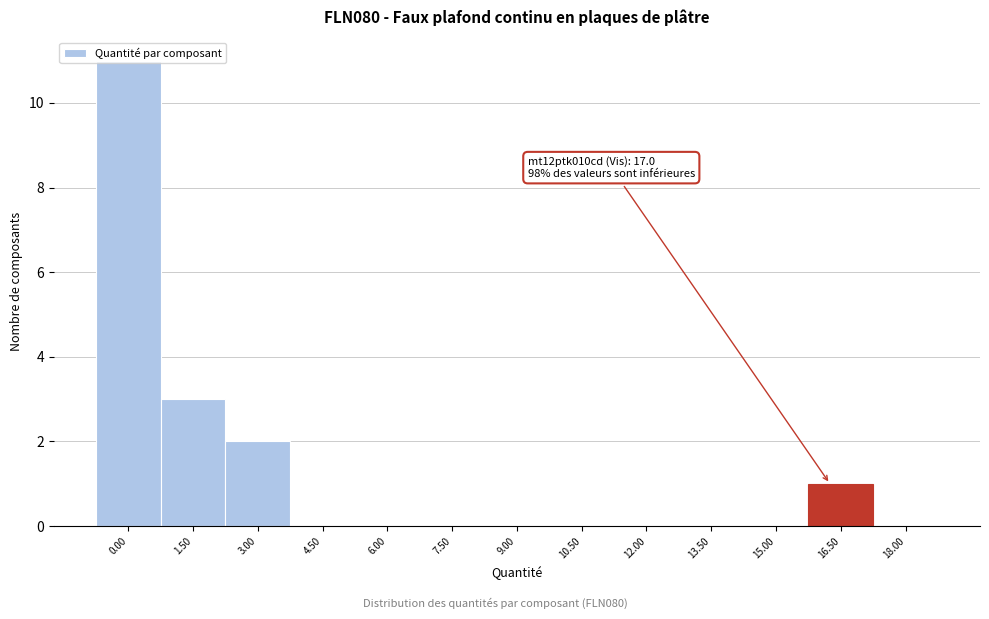

The chart shows a value of 1 at 16.50. True or false?

True